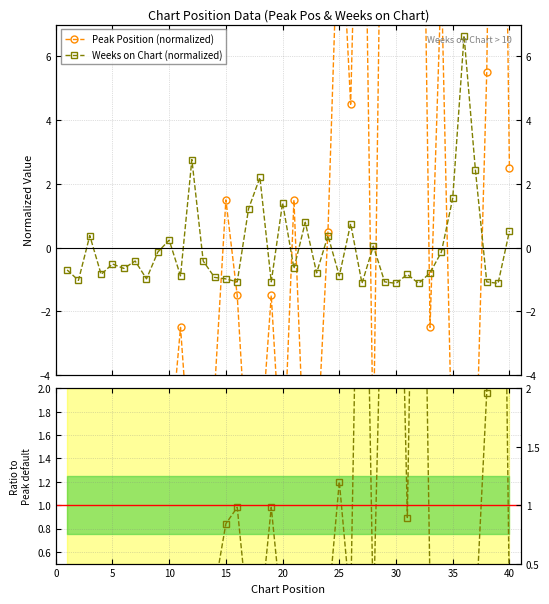

Is the value of Peak Position (normalized) at 40 greater than the value of Ratio to Peak Position at 10?

No